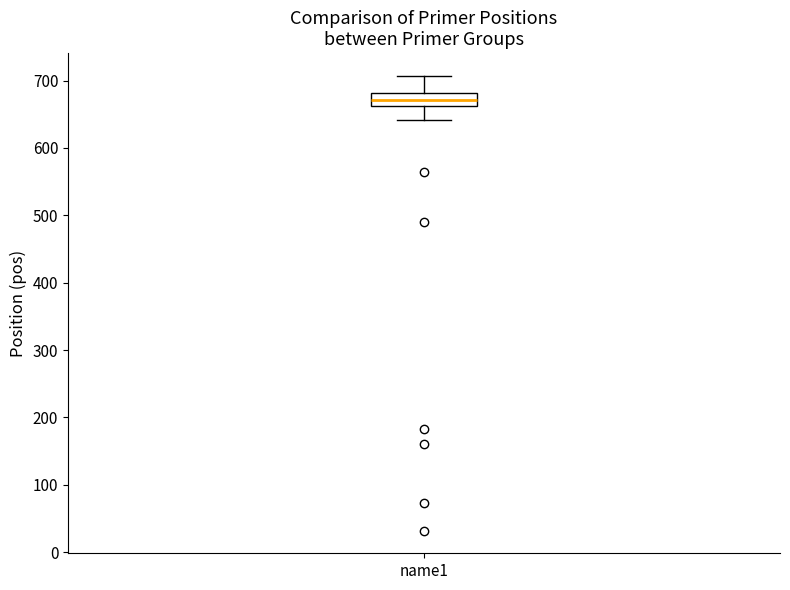

Transcribe this box plot: give where the median line is, the range the box spans, and where the two whiskers end, as read against the y-axis. The values are not printed on the chart, so give them approximately, as read against the axis.

median 670, box 660 to 680, whiskers 640 to 710